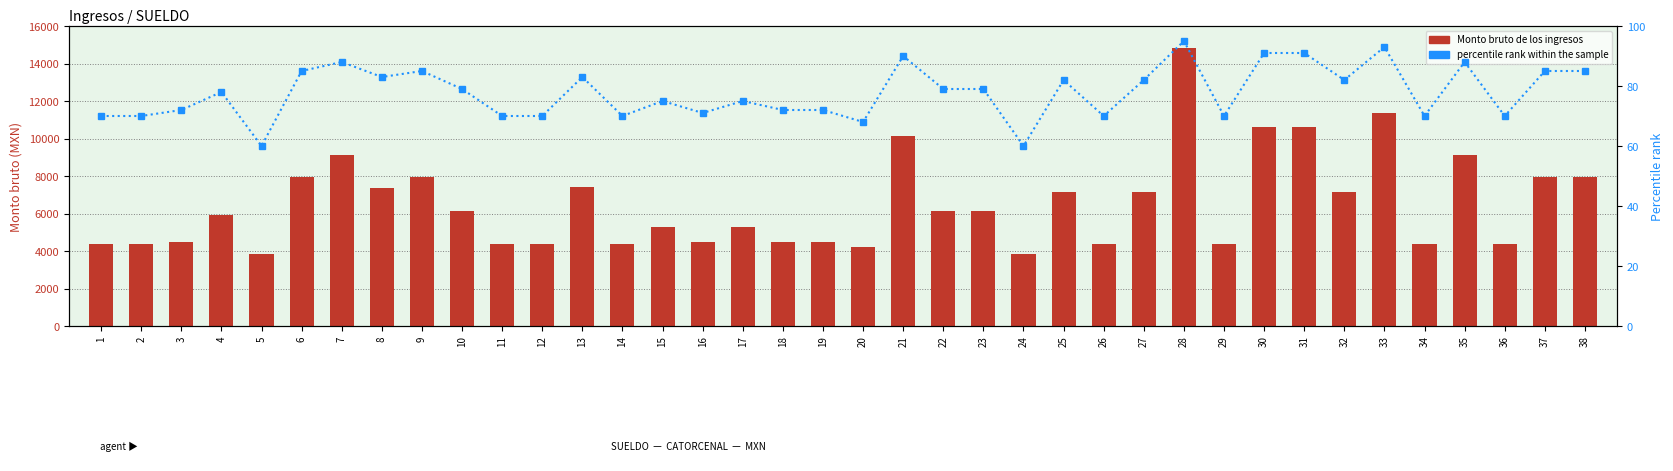

At which category does the chart reach its peak across all series?

28